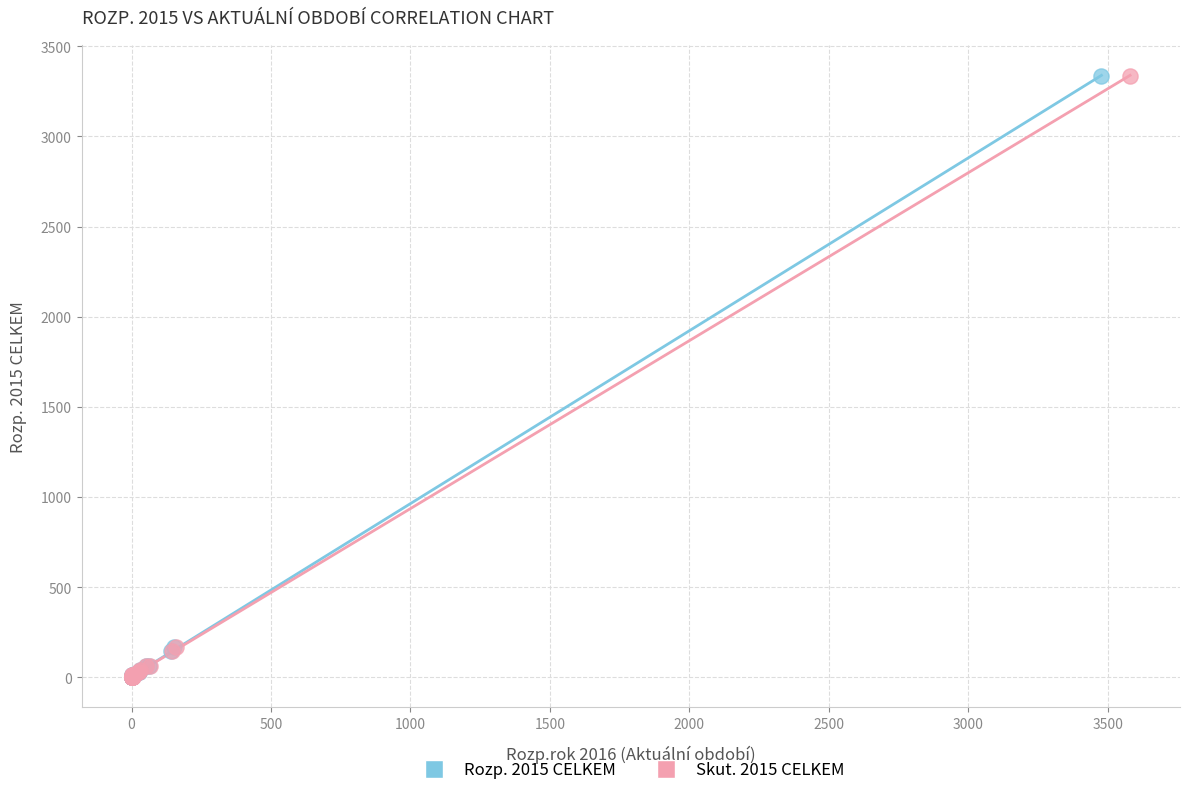

What are all the series names shown in the legend?

Rozp. 2015 CELKEM, Skut. 2015 CELKEM